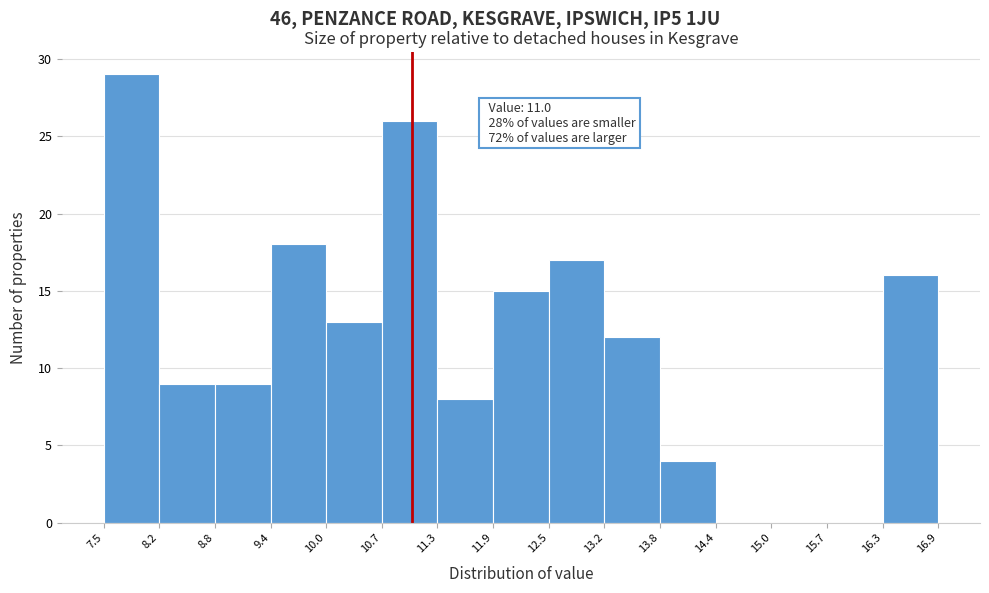

Over which range of the x-axis is the bar tallest?

7.5 to 8.2